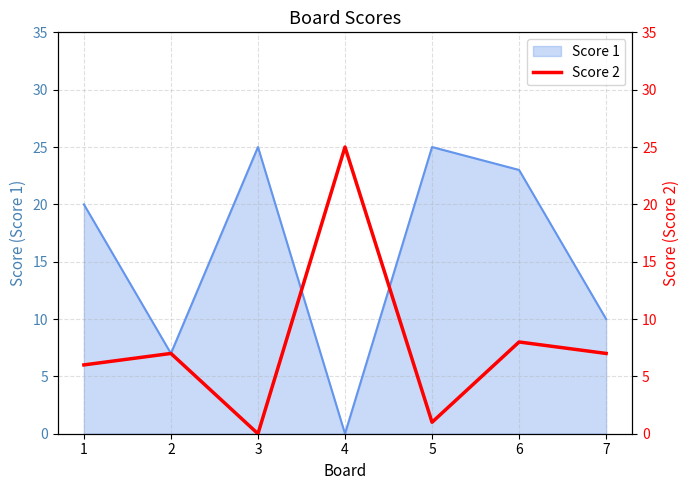

Where is Score 1 nearest to the value 12?

7